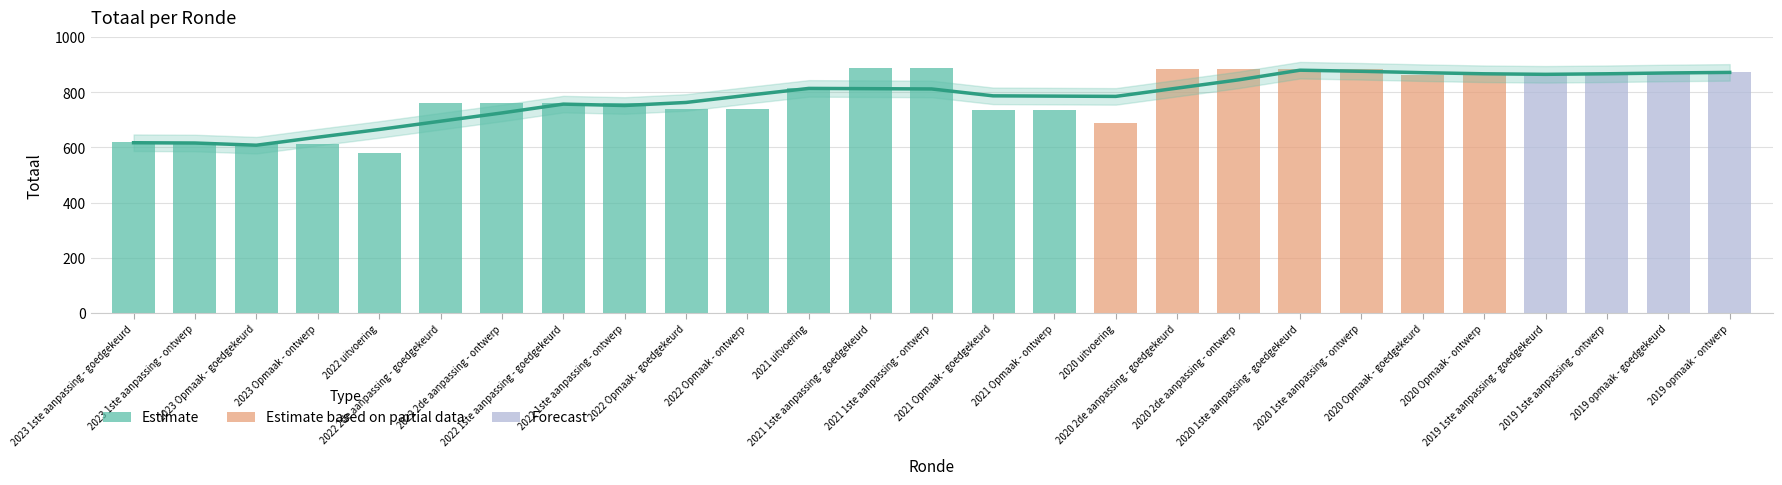

Approximately how many times larger is the value at 2021 1ste aanpassing - goedgekeurd compared to 2022 Opmaak - goedgekeurd?

1.2